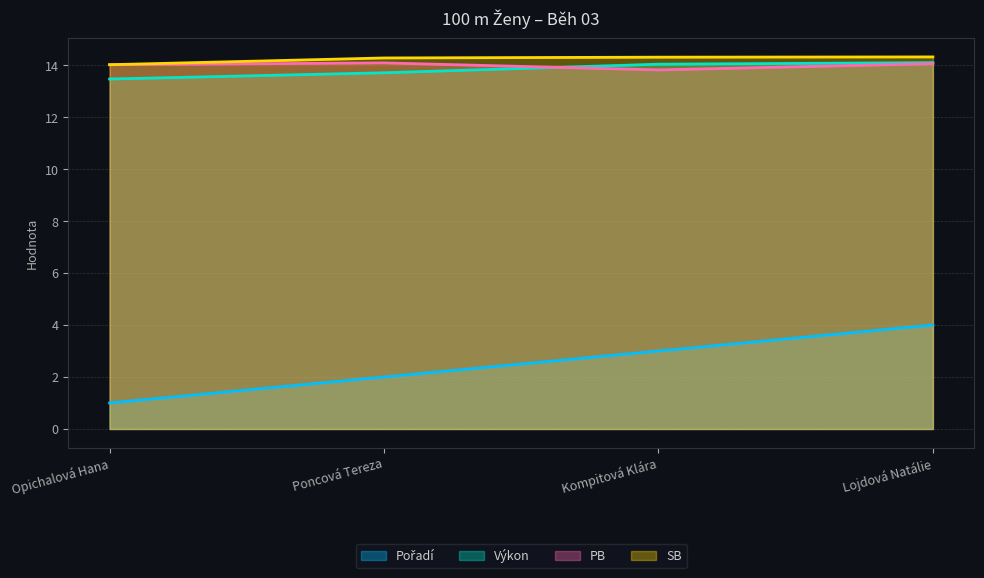

True or false: SB and PB intersect in this chart.

False